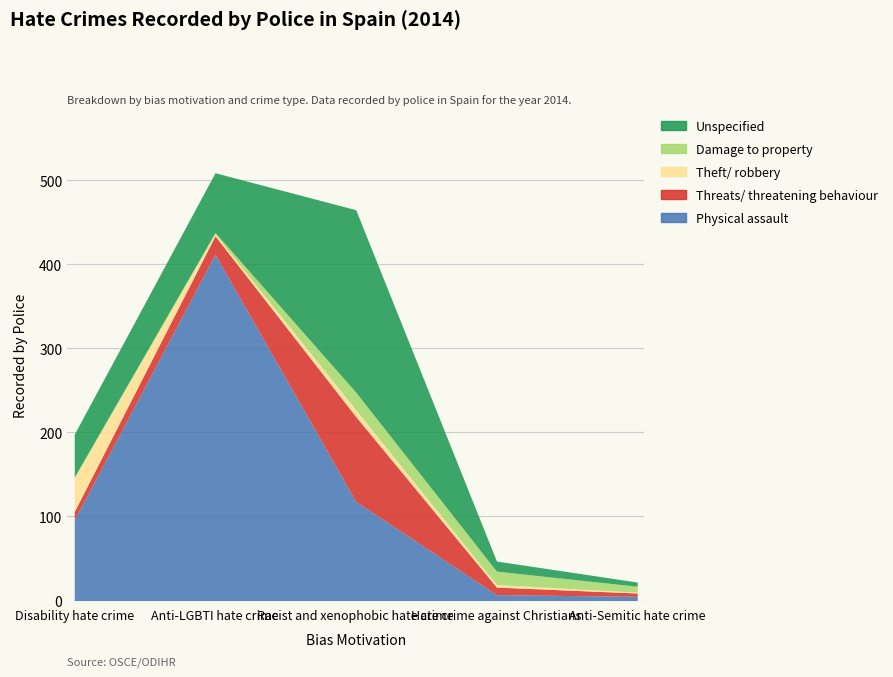

True or false: Damage to property has more than 2 interior local peaks.

False